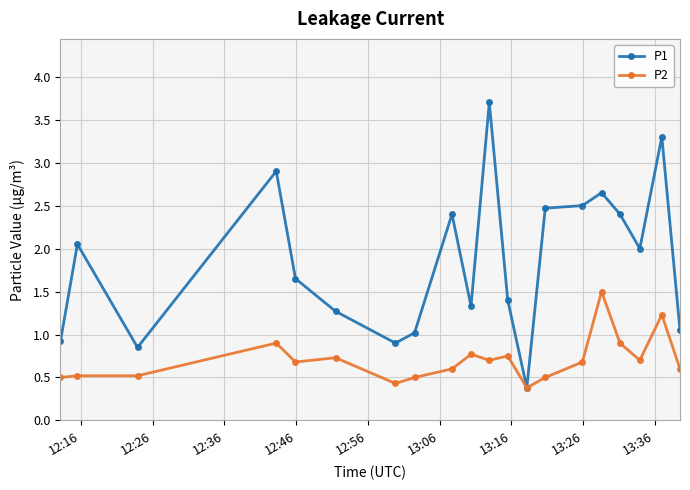

What is the value of the P1 point at the 10th from the left?

1.3